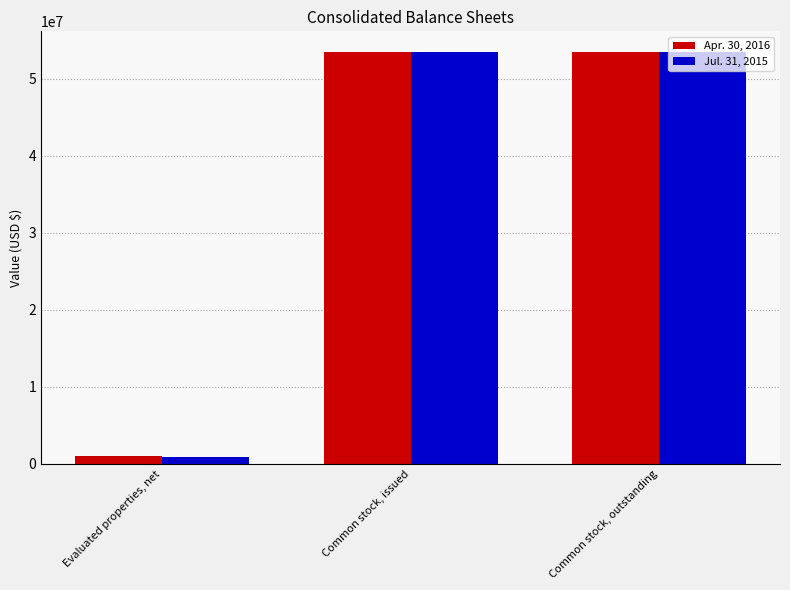

Rank the series by their average value, from lowest to highest.

Jul. 31, 2015, Apr. 30, 2016